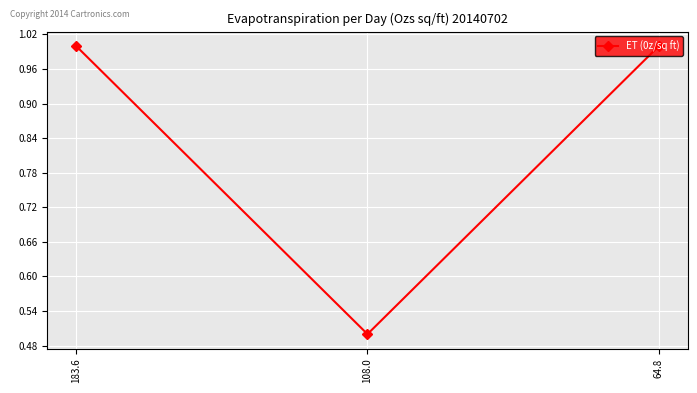

What is the label of the 3rd point from the right?

183.6